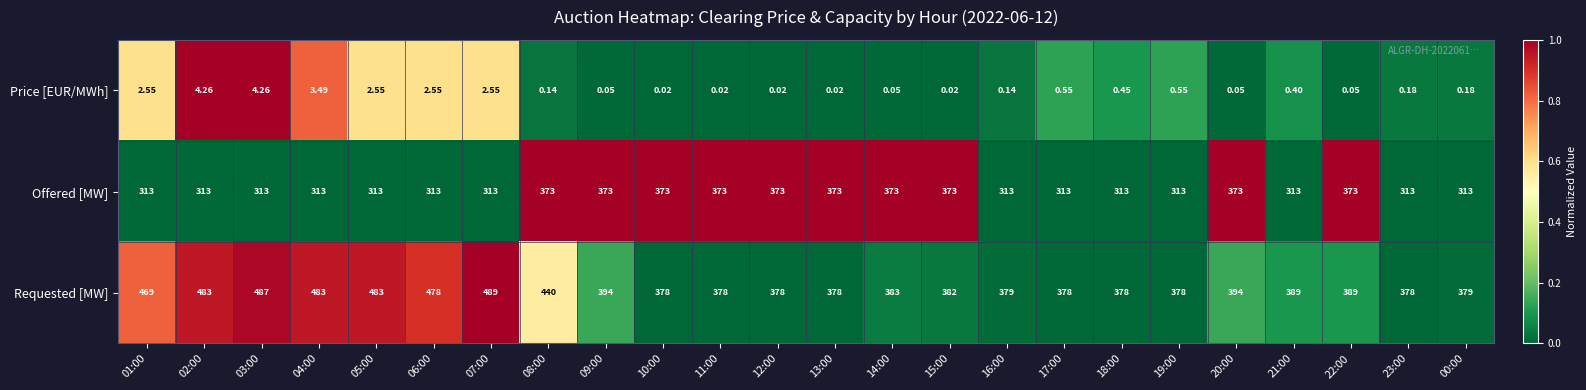

List the series in order of their peak value, lowest first.

Price [EUR/MWh], Offered [MW], Requested [MW]